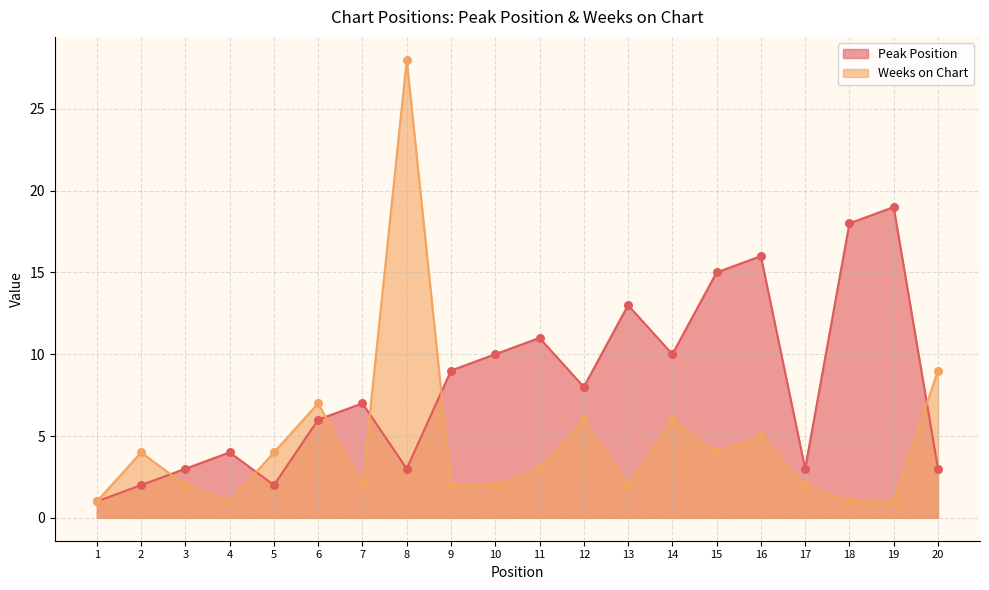

Which series contains the highest Y value?

Weeks on Chart